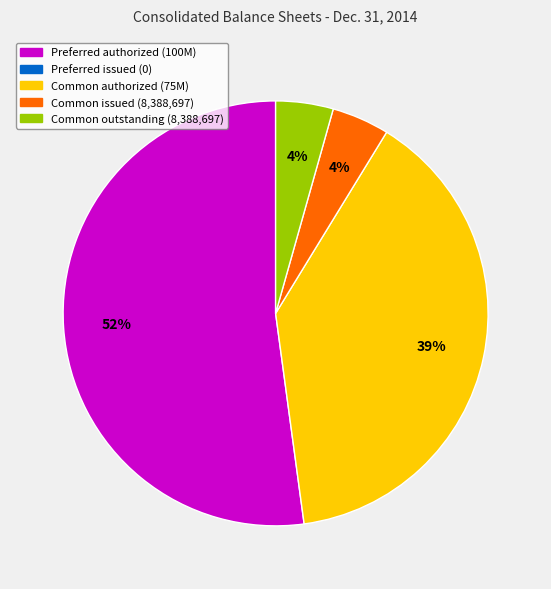

Does any single category account for the majority?

Yes